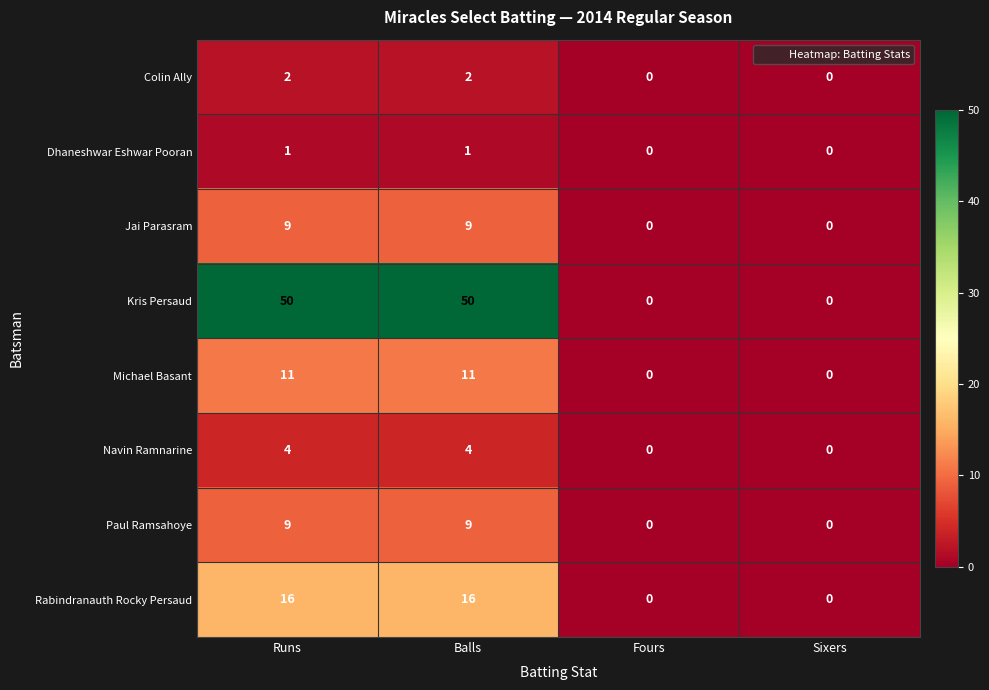

What is the approximate value of Rabindranauth Rocky Persaud at Runs, to the nearest 10?

20